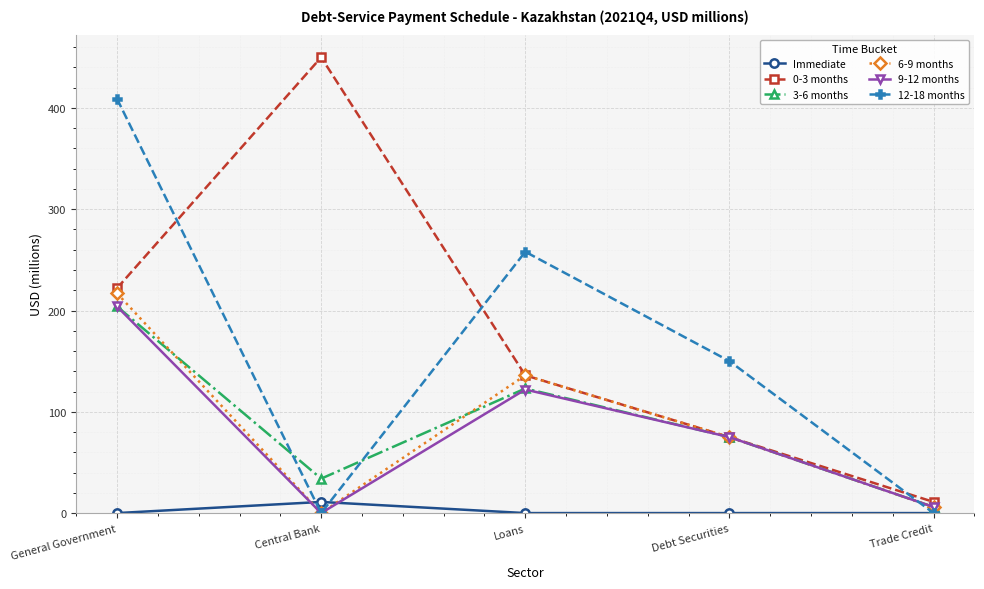

What is the value of the 9-12 months point at the 3rd from the left?

122